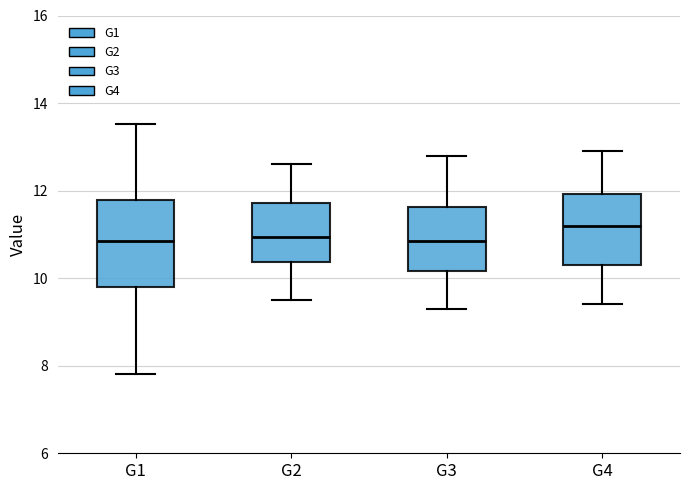

Where is the upper edge of the box for G1 on the y-axis? The values are not printed on the chart, so give them approximately, as read against the axis.

11.8